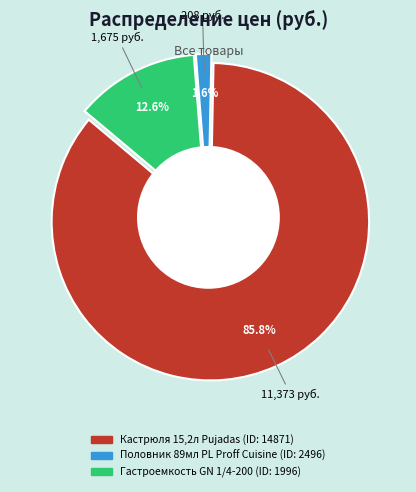

What percentage do 1996 and 14871 together represent?

98.4%